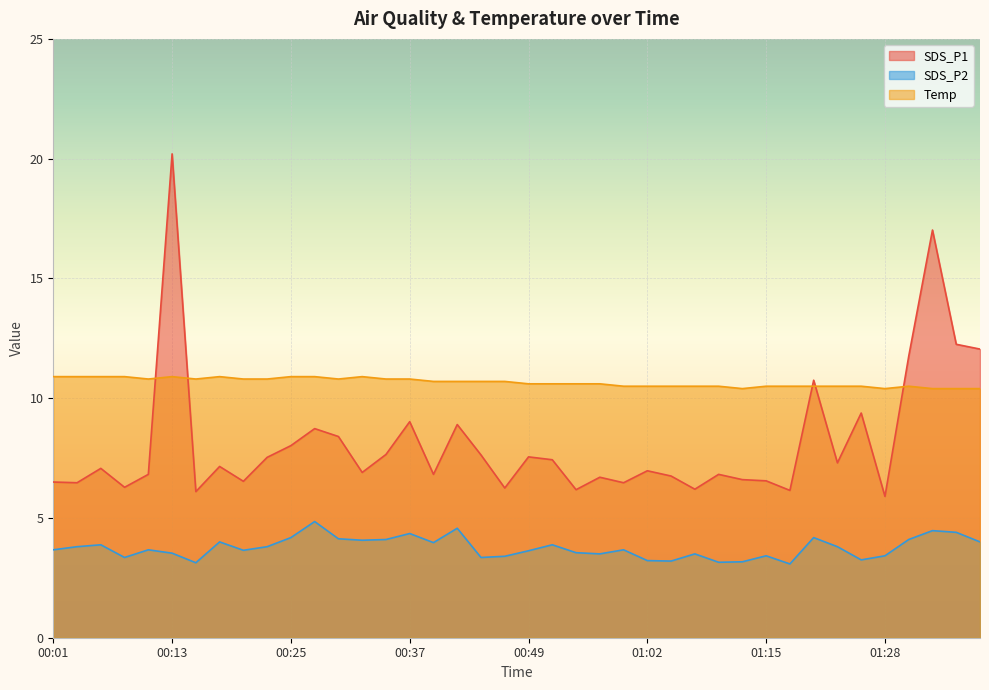

What is the total value across all series at 00:13?

34.6